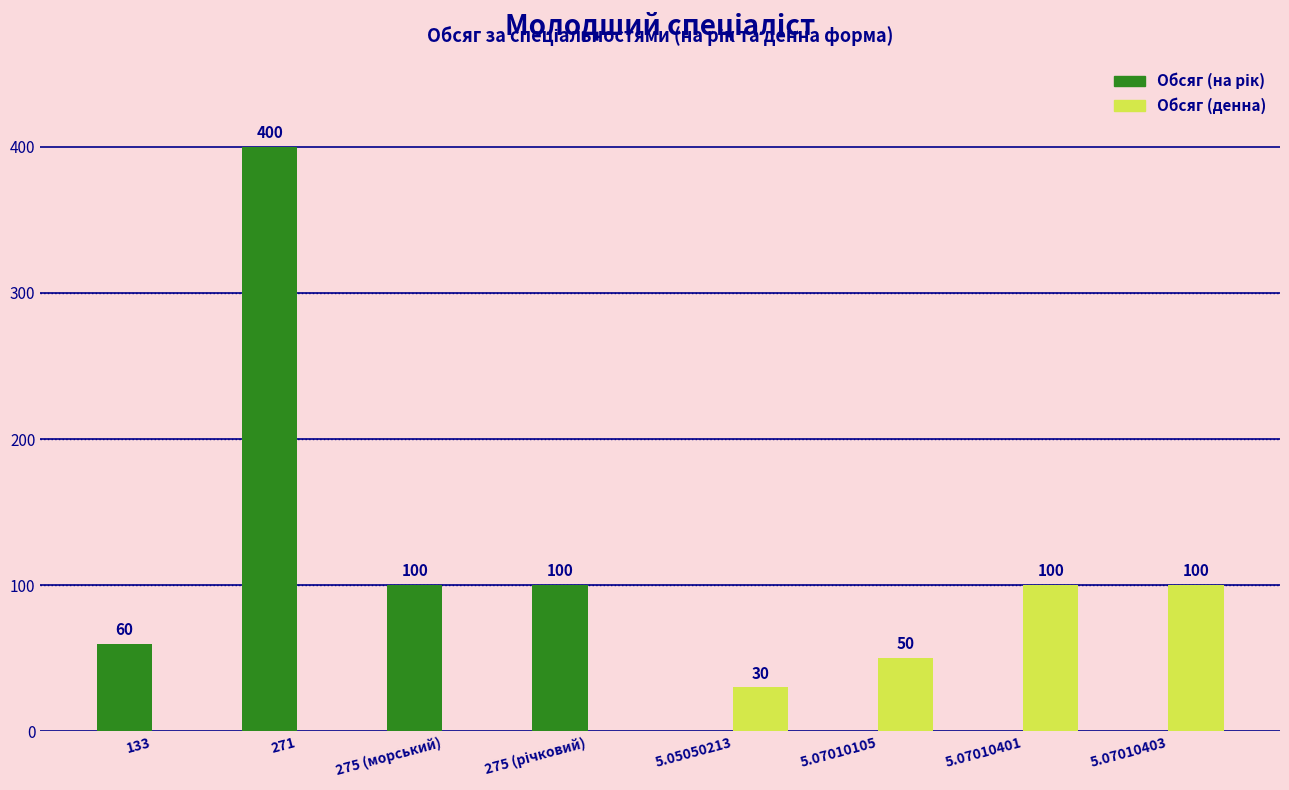

At which category is the sum across all series the highest?

271